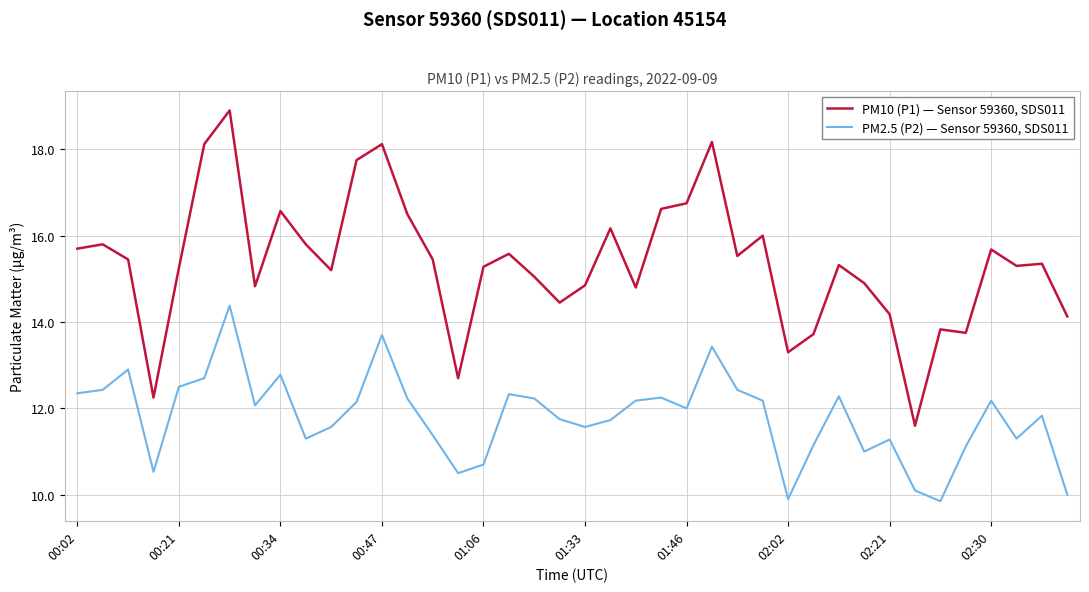

What is the difference between the maximum and minimum values in the PM2.5 (P2) — Sensor 59360, SDS011 series?

4.5